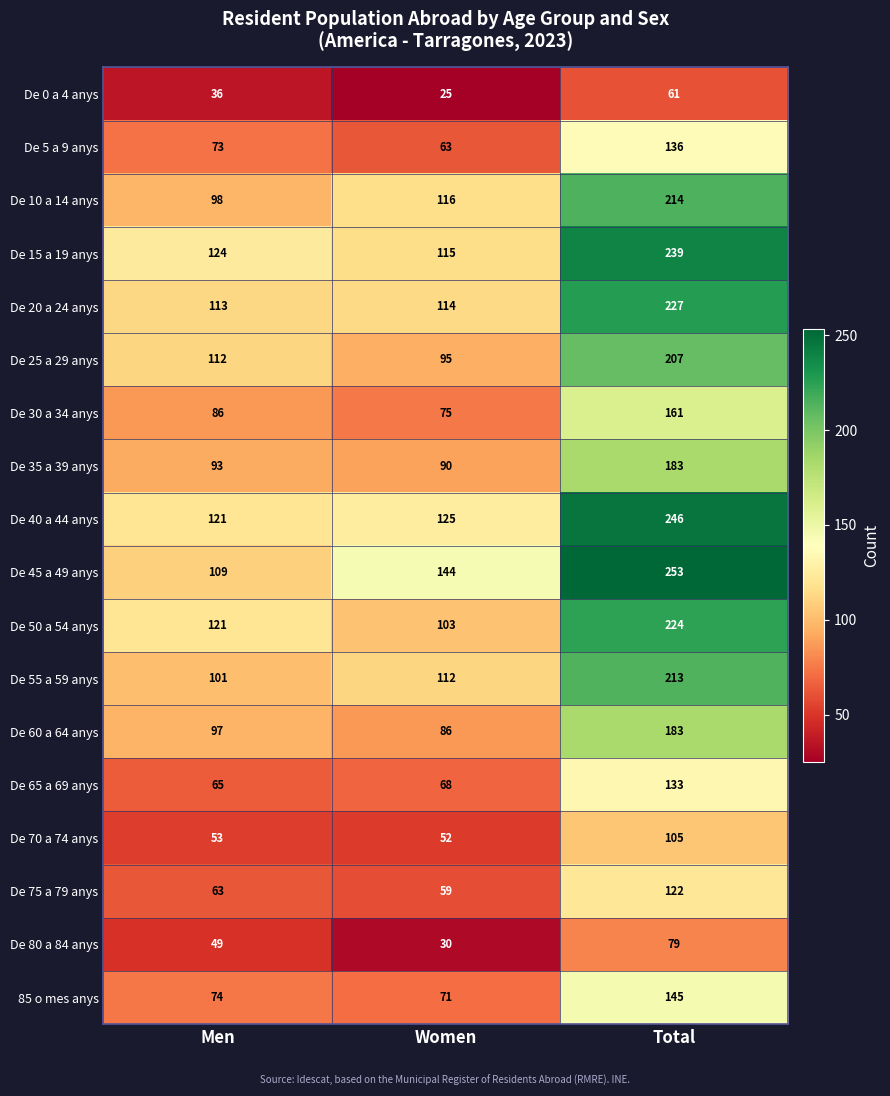

What is the difference between the maximum and minimum values in the De 70 a 74 anys series?

53